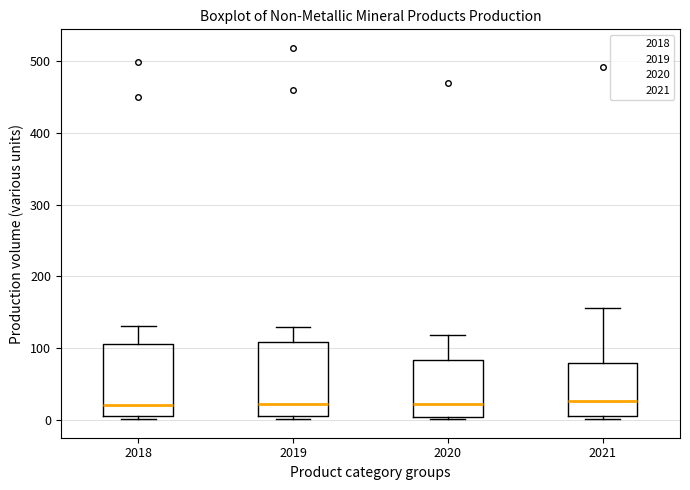

Where is the upper edge of the box at x = 2019 on the y-axis? The values are not printed on the chart, so give them approximately, as read against the axis.

110